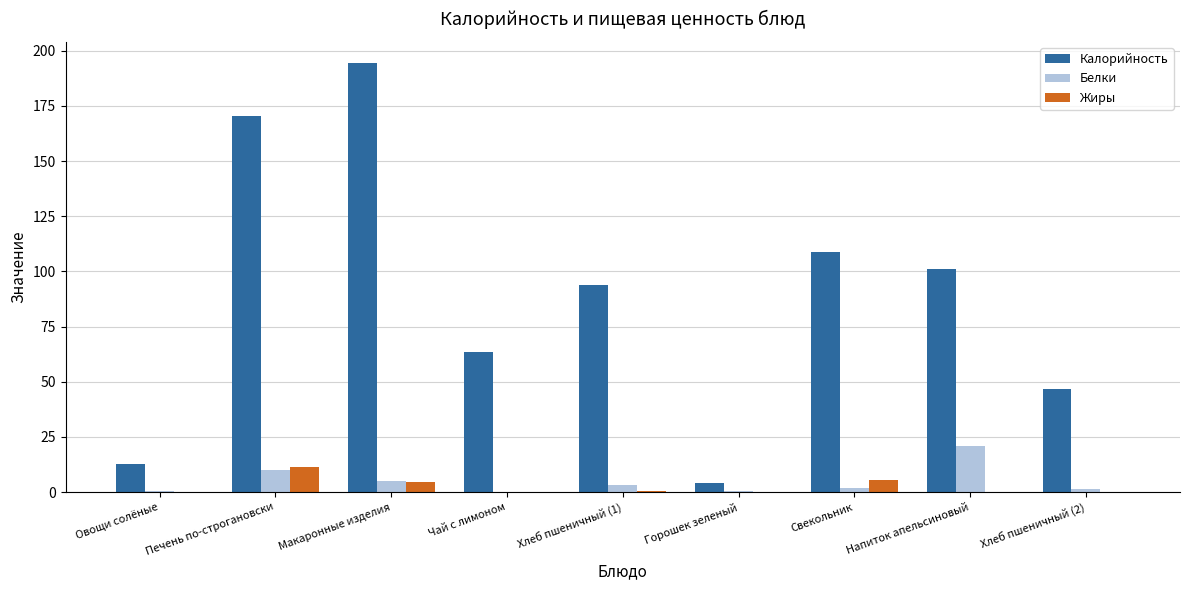

Is the value of Жиры at Чай с лимоном greater than the value of Калорийность at Печень по-строгановски?

No